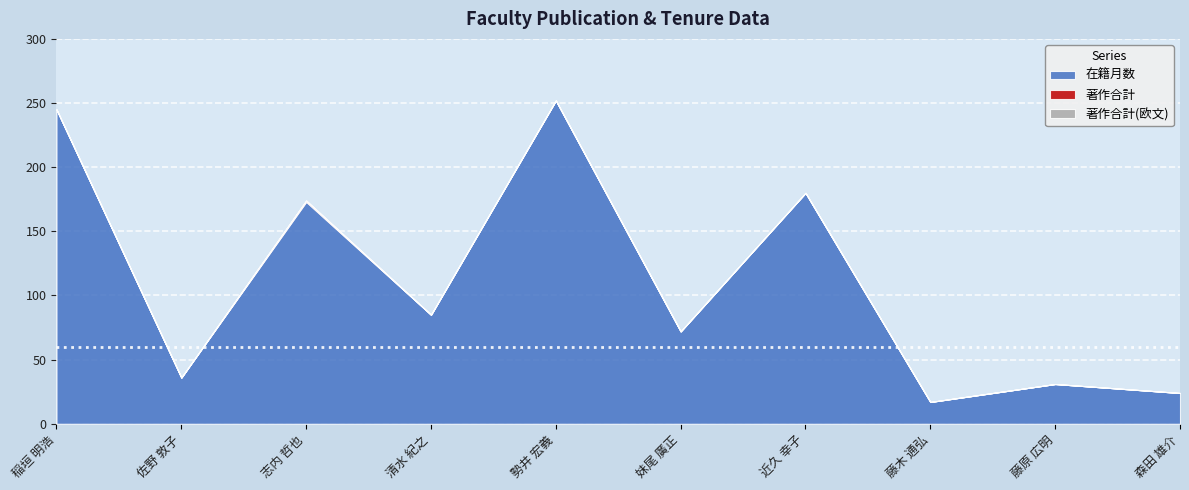

What is the difference between the second highest and second lowest values in the 在籍月数 series?

221